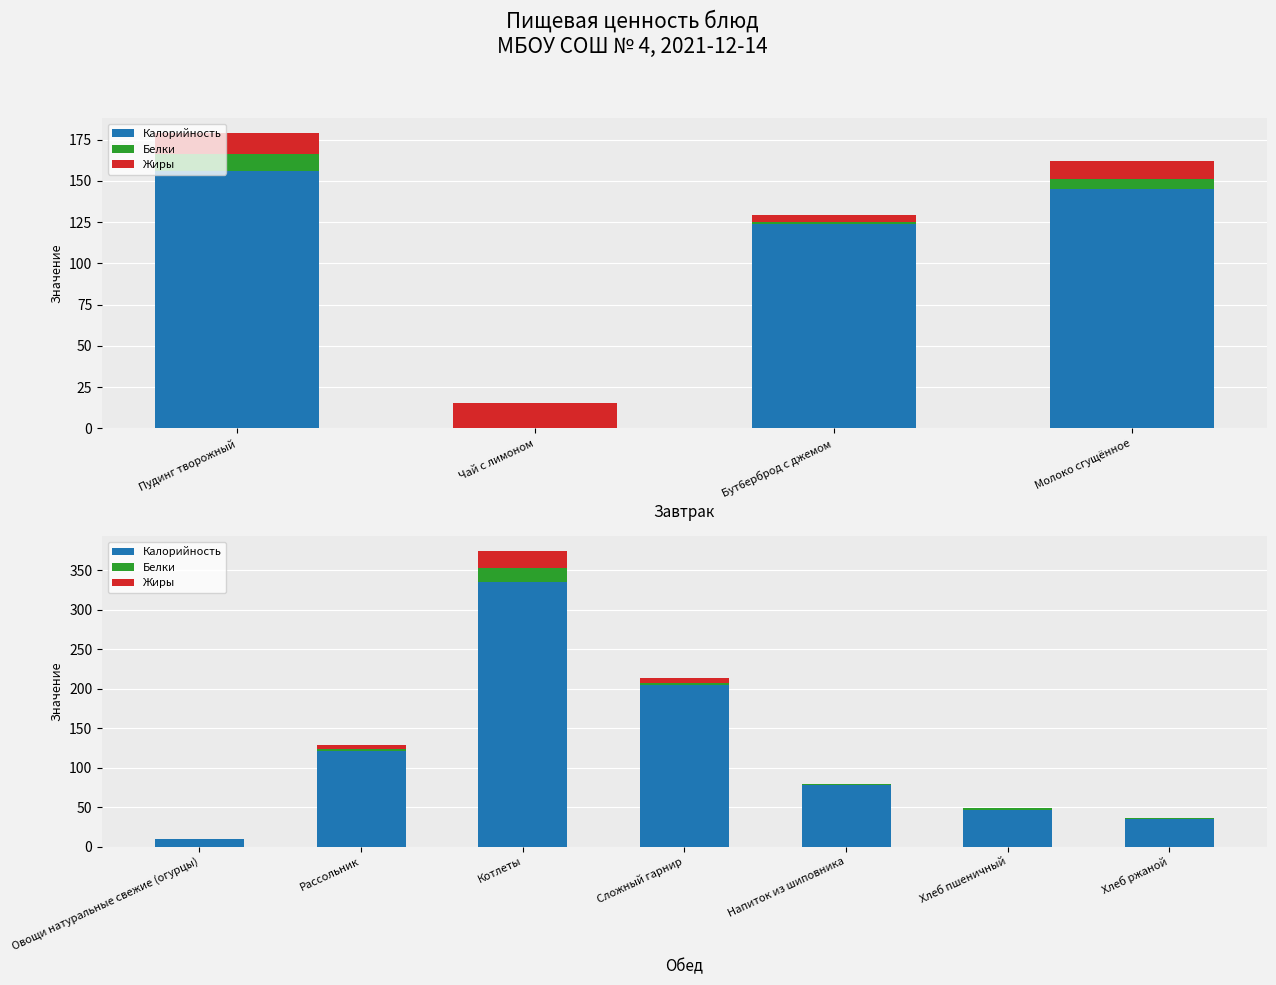

Is it true that Жиры equals 0.2 at Хлеб пшеничный?

True